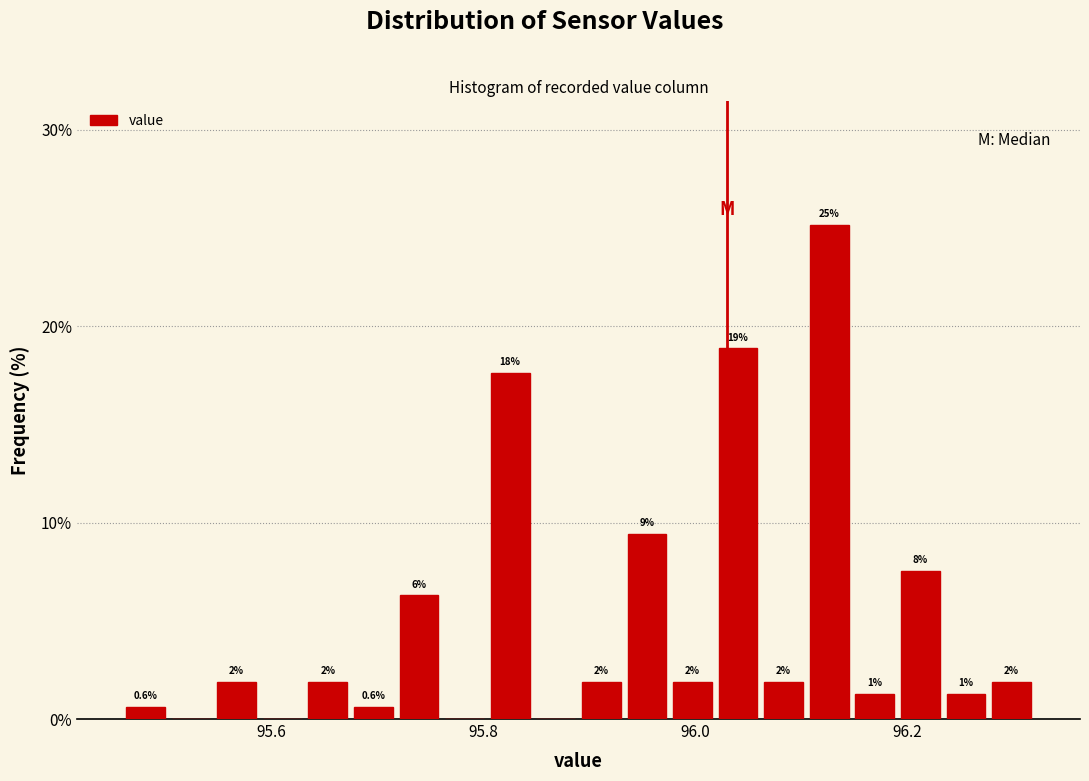

Around what value on the x-axis is the tallest bar? Give the approximate position of its centre, as read against the axis.

96.12